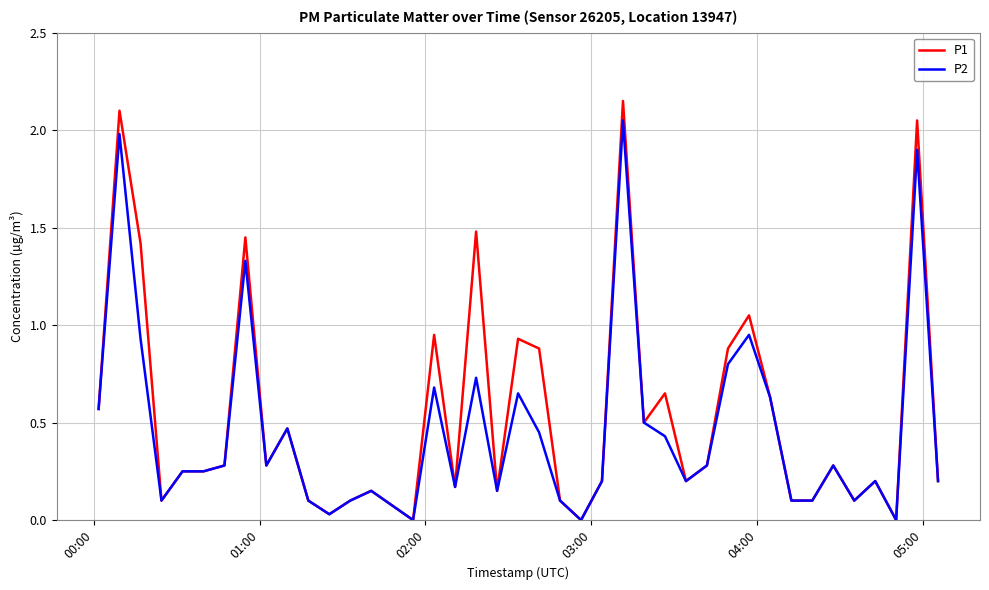

What is the sum of all P2 values?

18.7